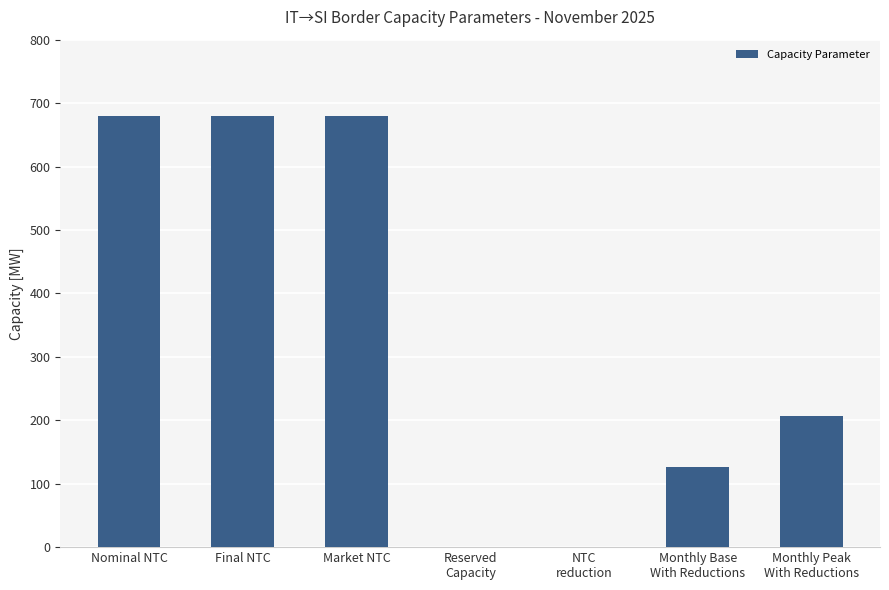

What value does the data have at Final NTC, to the nearest 50?

700